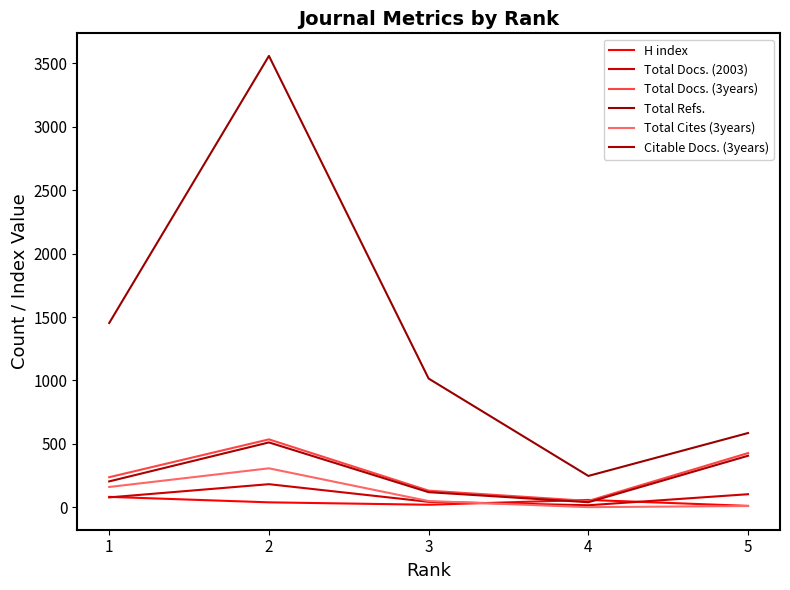

Rank the categories by Citable Docs. (3years) value from highest to lowest.

2, 5, 1, 3, 4